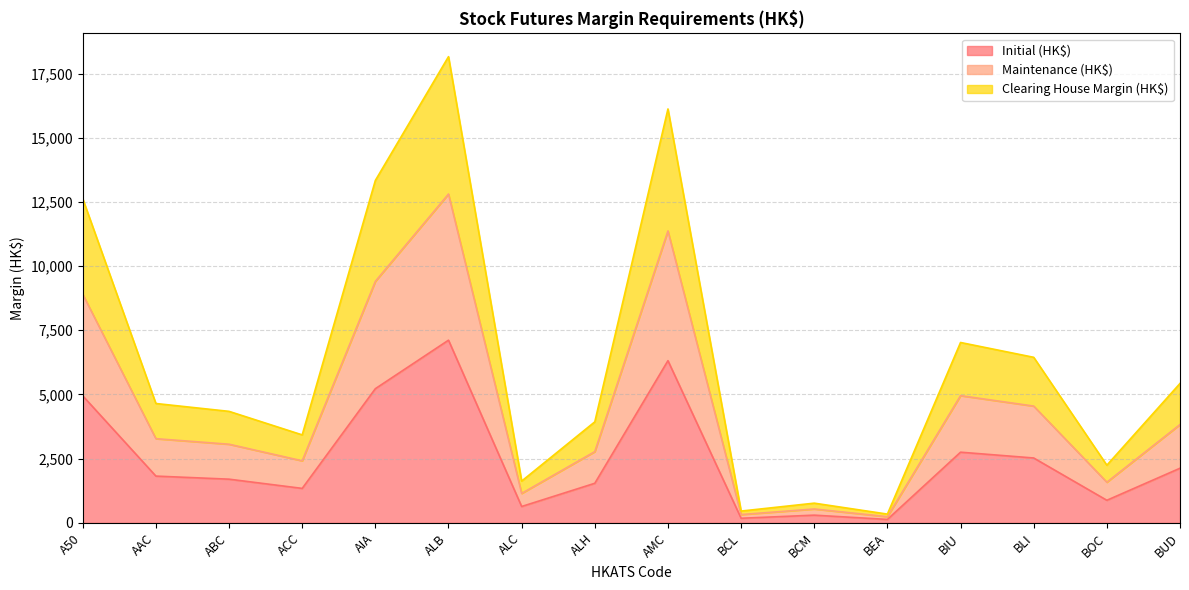

True or false: Clearing House Margin (HK$) has more than 2 points higher than both neighbors.

True